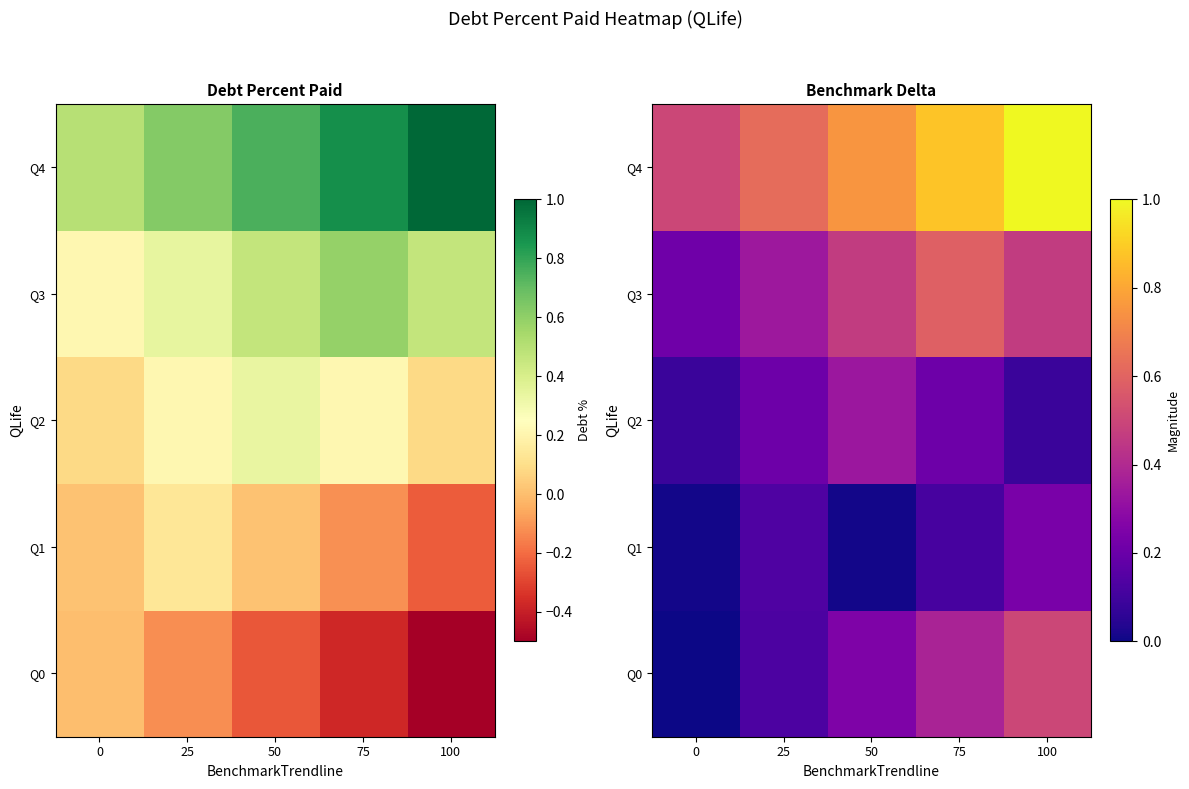

What is the spread (max minus min) of values at 100?

0.9